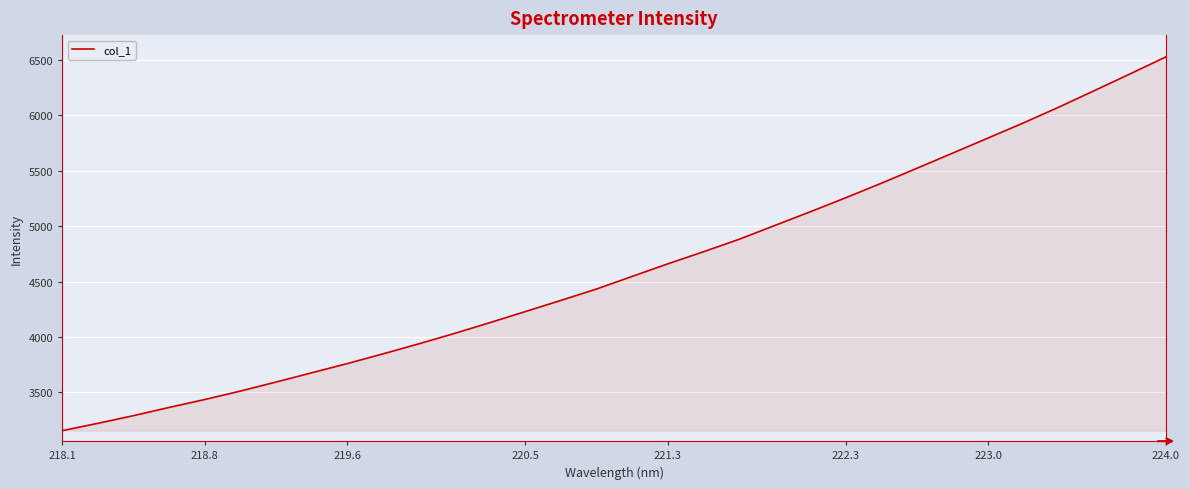

What is the maximum value shown in the chart?

6527.2